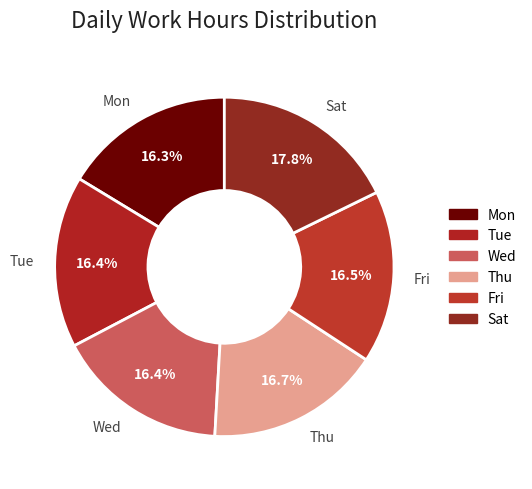

Does Mon represent more than half of the total?

No